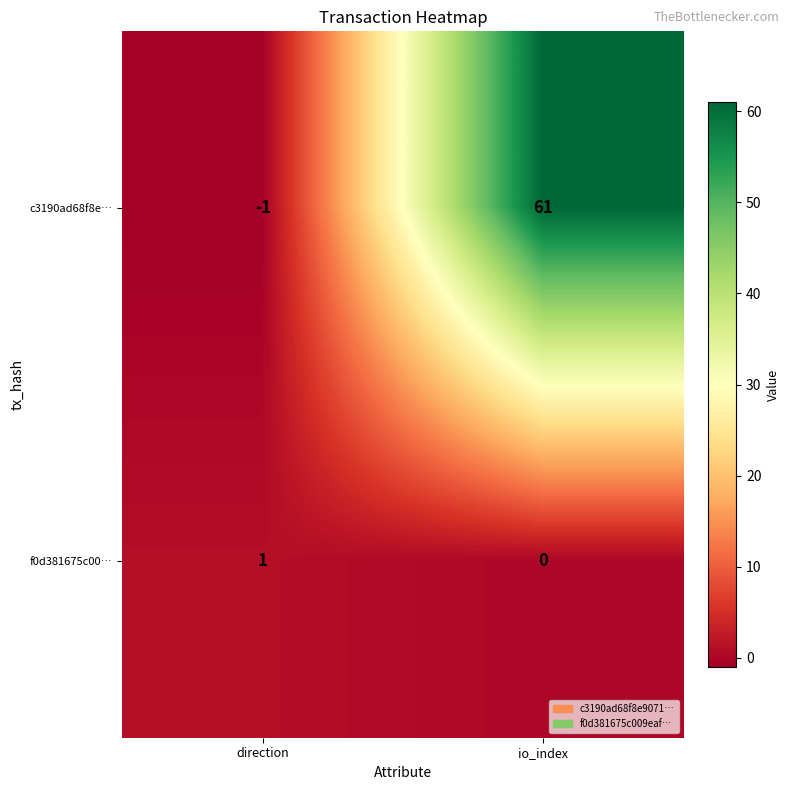

Reading right to left, transcribe all the data shown in this chart.

c3190ad68f8e…: io_index=61	direction=-1
f0d381675c00…: io_index=0	direction=1